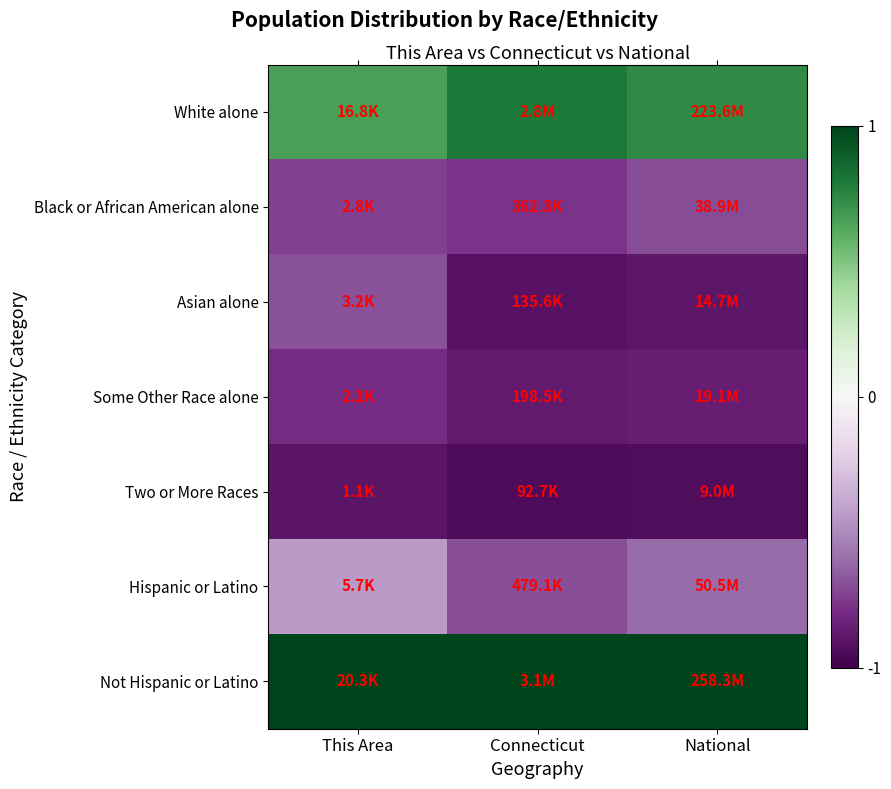

Reading left to right, what are all the values shown in this chart?

White alone: This Area=0.7	Connecticut=0.8	National=0.7
Black or African American alone: This Area=-0.7	Connecticut=-0.8	National=-0.7
Asian alone: This Area=-0.7	Connecticut=-0.9	National=-0.9
Some Other Race alone: This Area=-0.8	Connecticut=-0.9	National=-0.9
Two or More Races: This Area=-0.9	Connecticut=-0.9	National=-0.9
Hispanic or Latino: This Area=-0.4	Connecticut=-0.7	National=-0.6
Not Hispanic or Latino: This Area=1.0	Connecticut=1.0	National=1.0